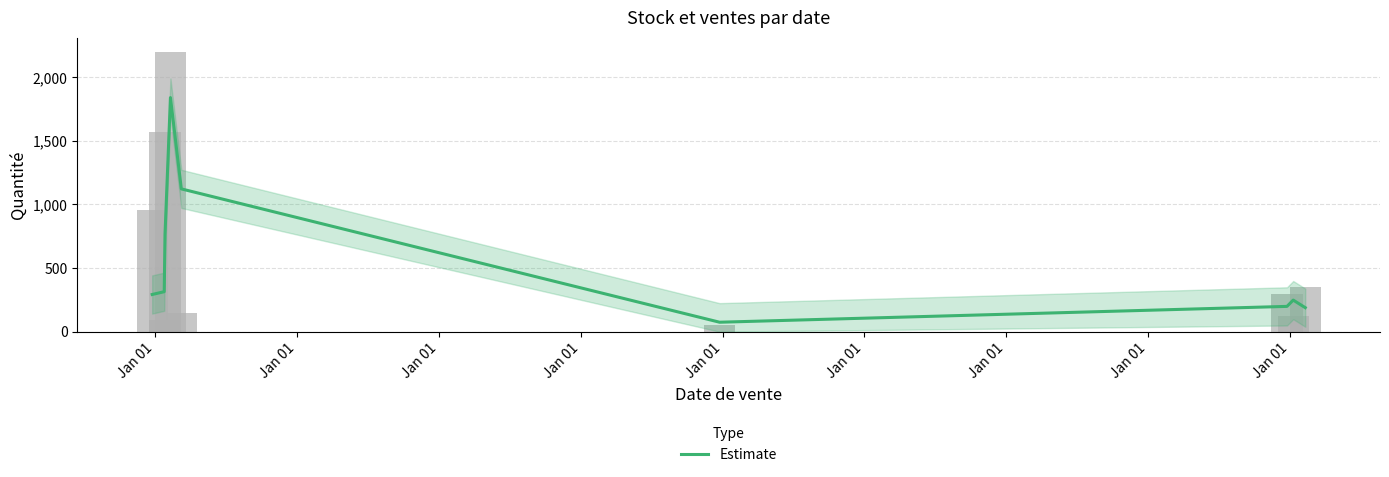

Approximately how many times larger is the value at Jan 01 compared to Jan 01?

0.3